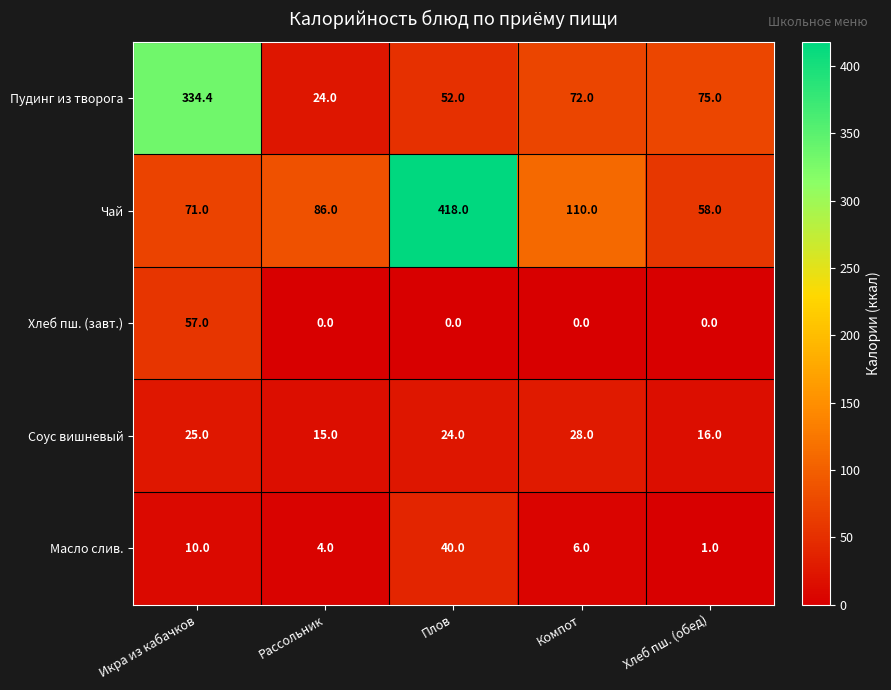

Where is Чай nearest to the value 238?

Компот